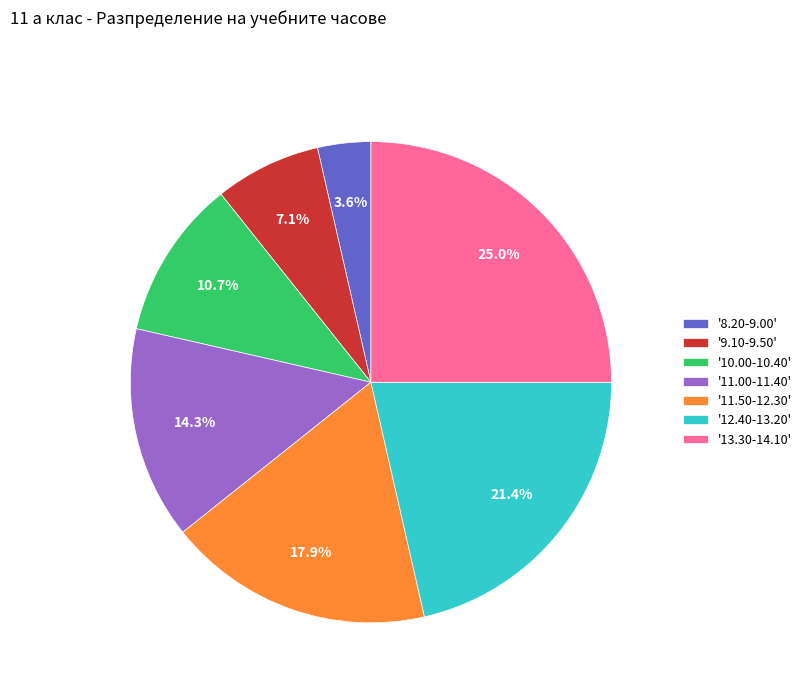

Does any single category account for the majority?

No